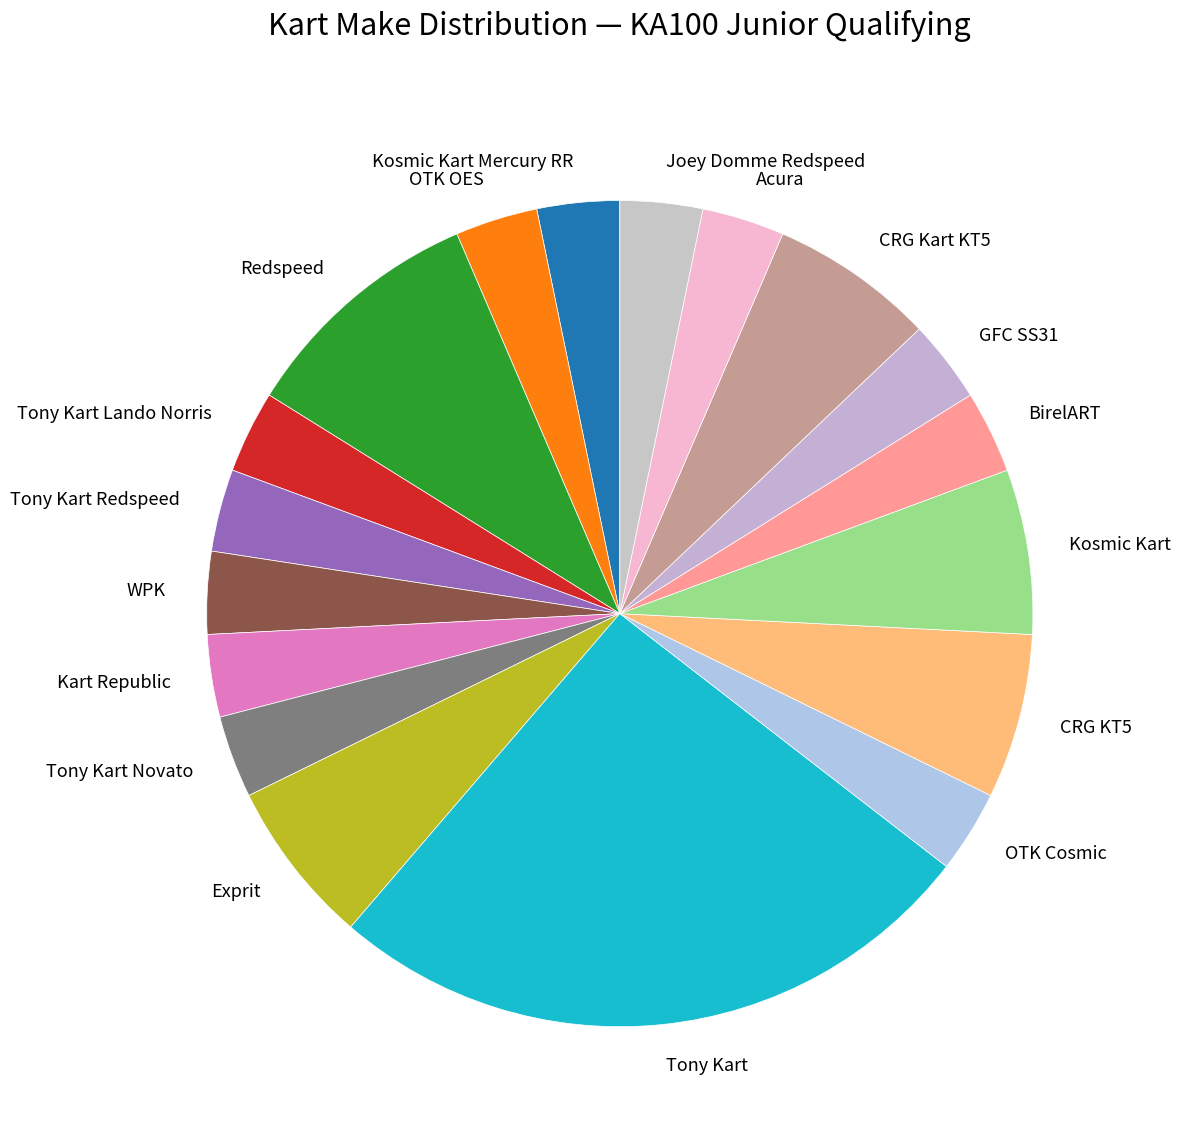

What is the largest slice in the pie chart?

Tony Kart